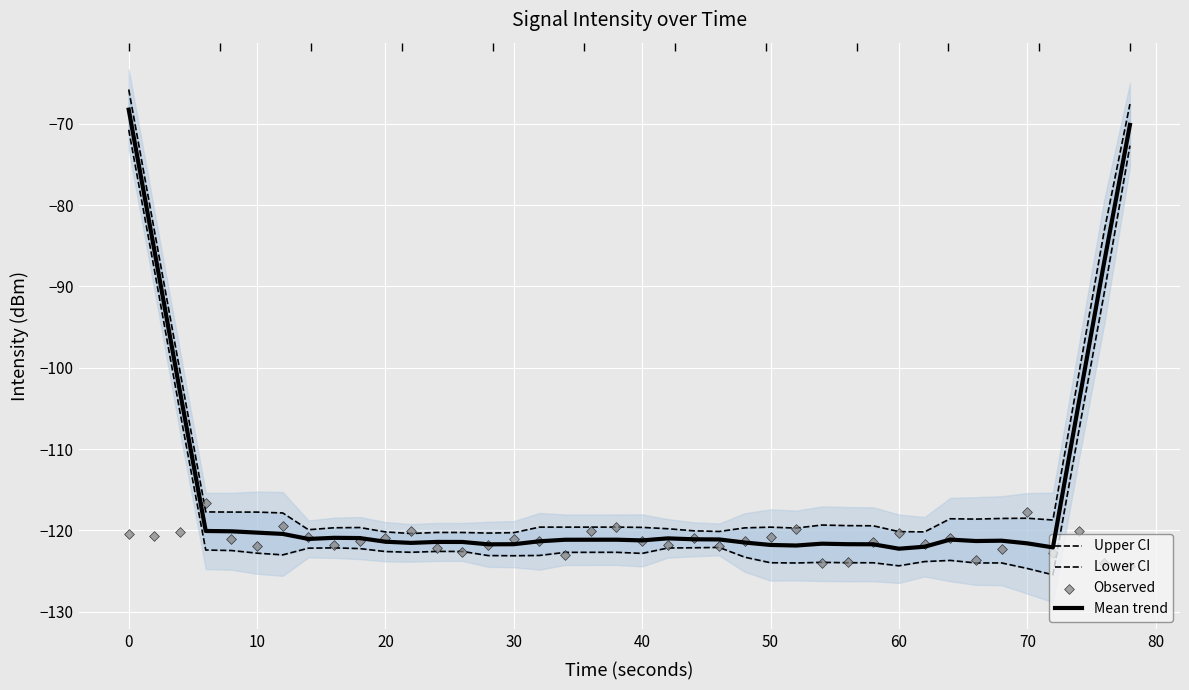

Which series reaches the minimum Y coordinate?

Lower CI